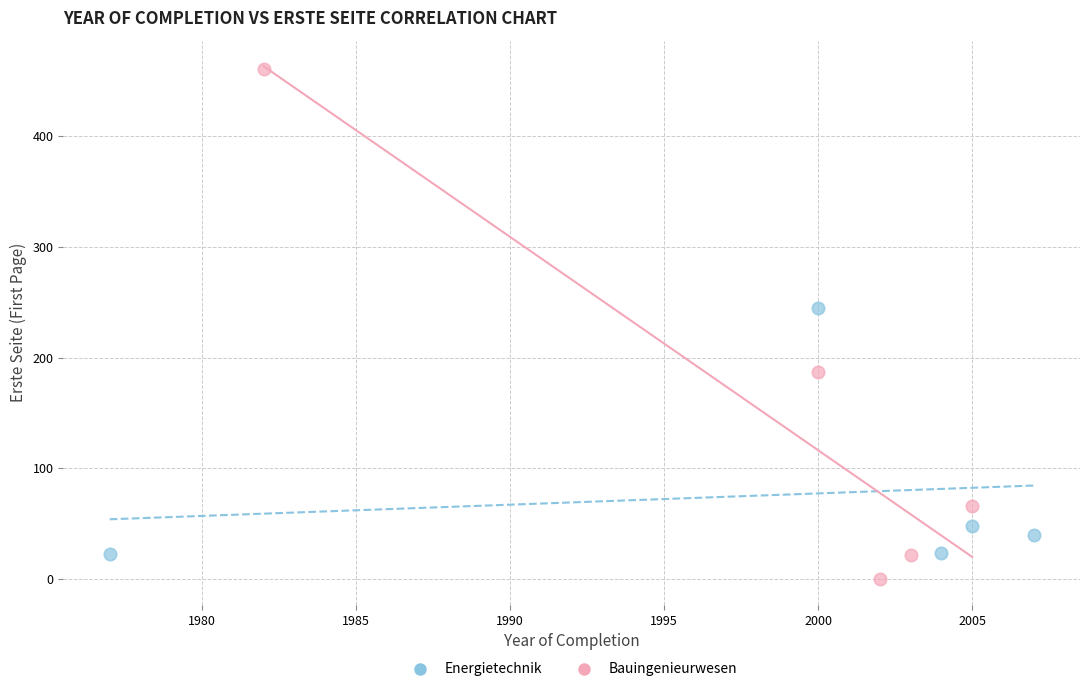

Which series reaches the maximum Y coordinate?

Bauingenieurwesen